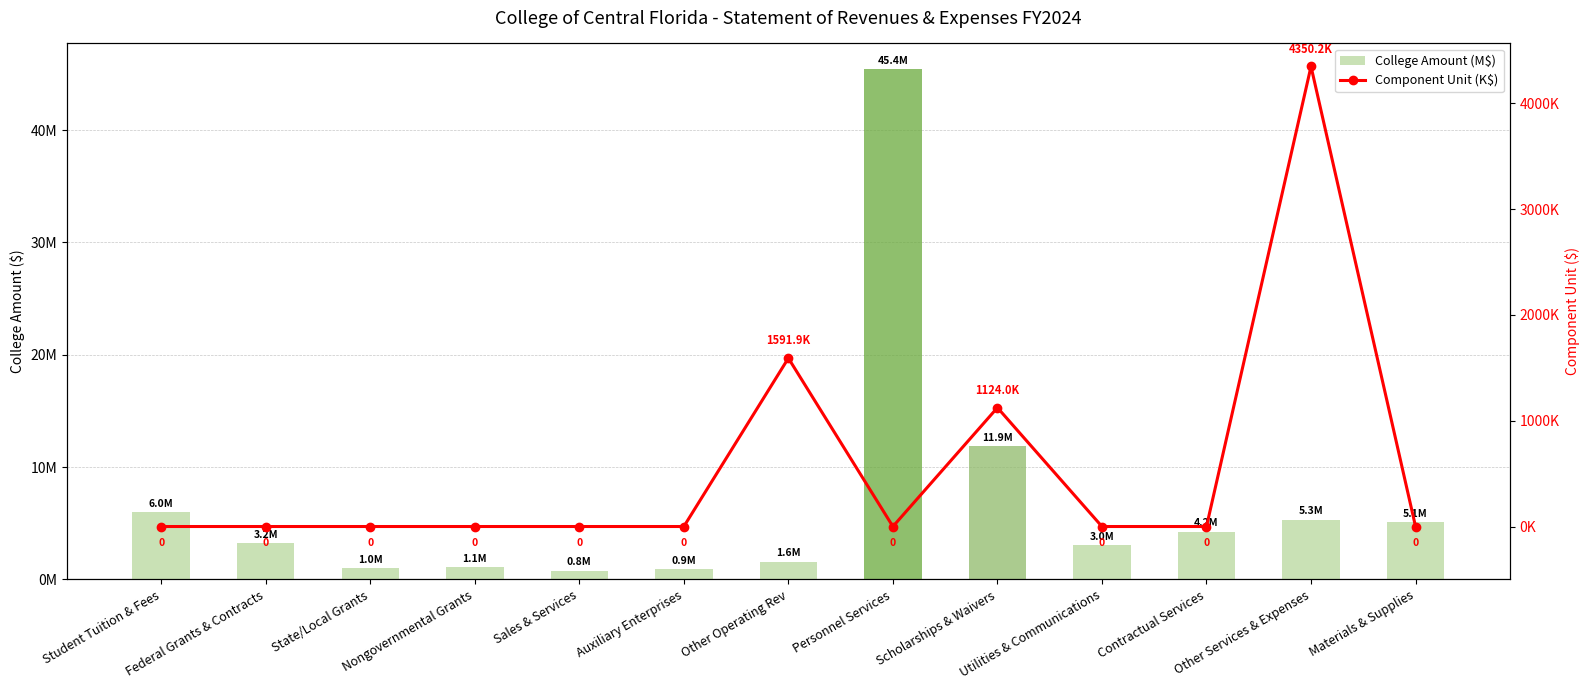

Count the number of categories in the chart.

13